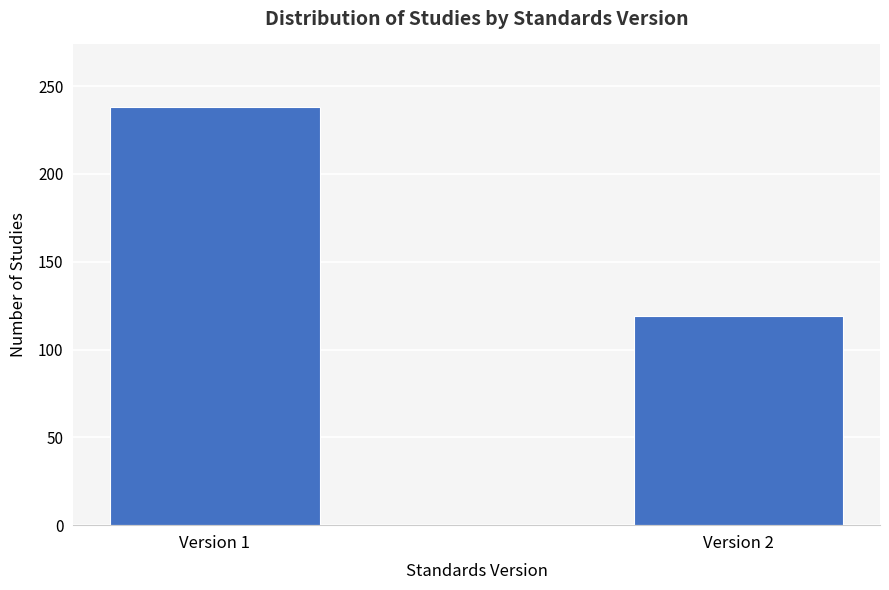

Reading right to left, list all the values displayed in this chart.

119	238